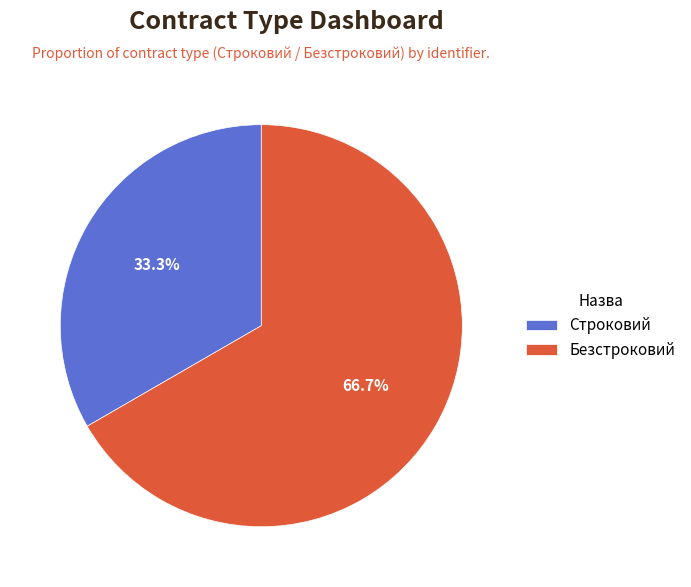

What is the majority slice?

Безстроковий